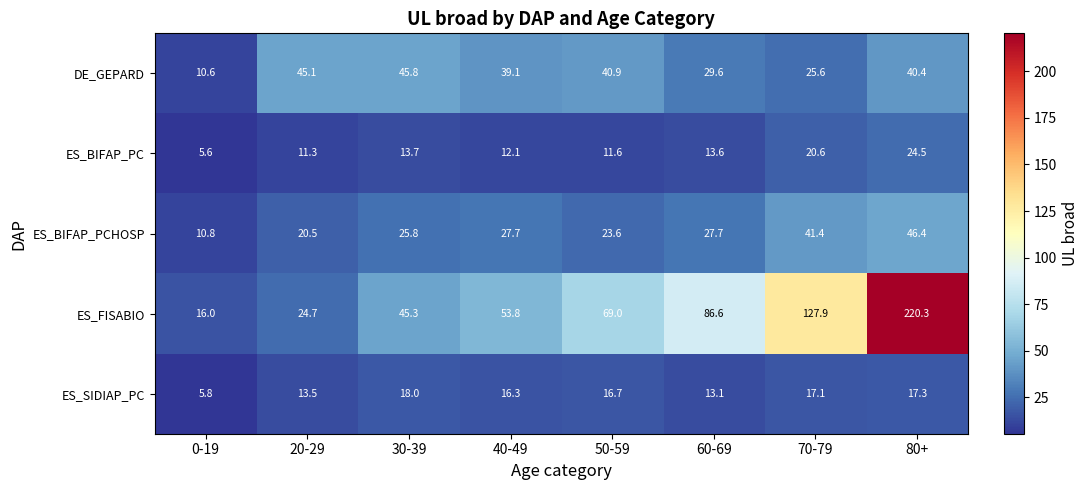

What is the sum of the DE_GEPARD values at 60-69 and 30-39?

75.4